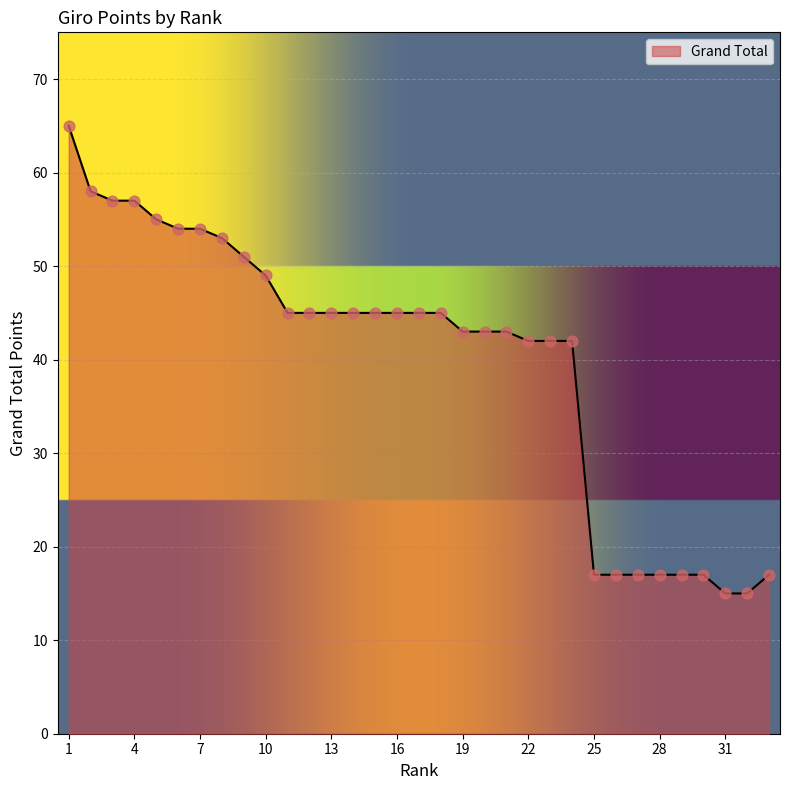

What is the difference between the maximum and minimum values?

50